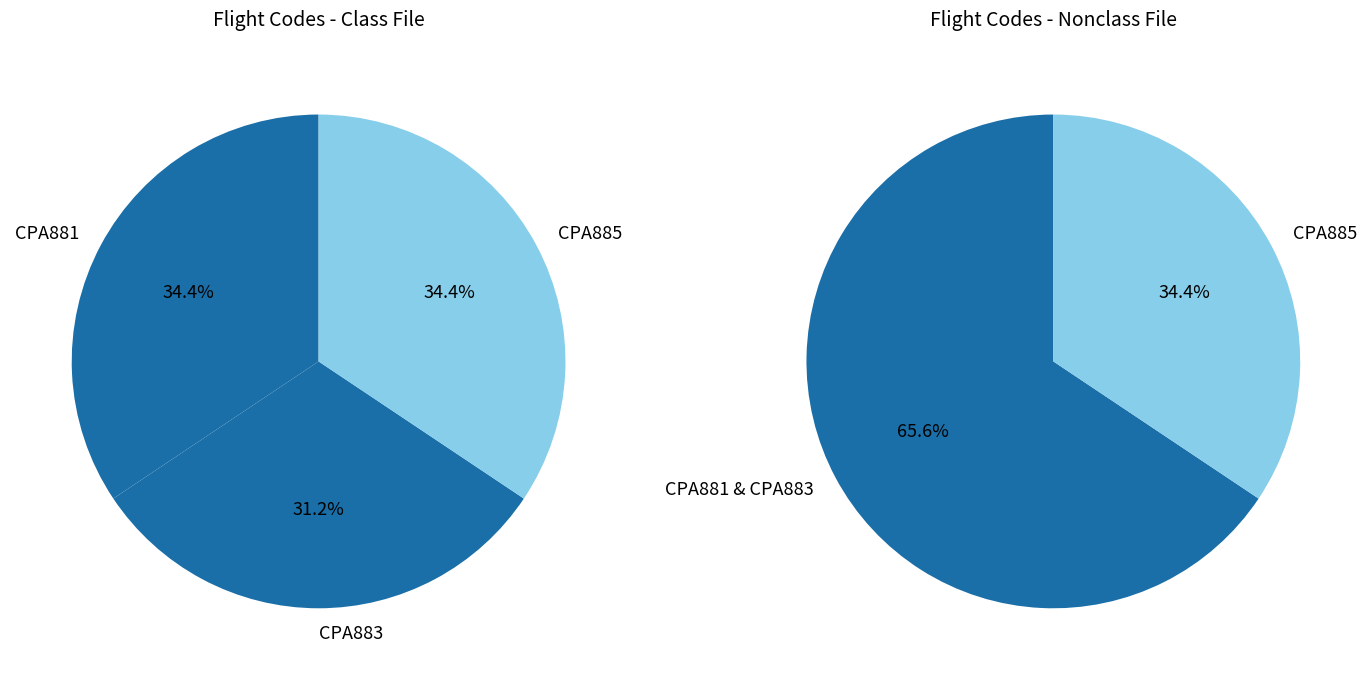

To the nearest percent, what is the average slice percentage?

33%